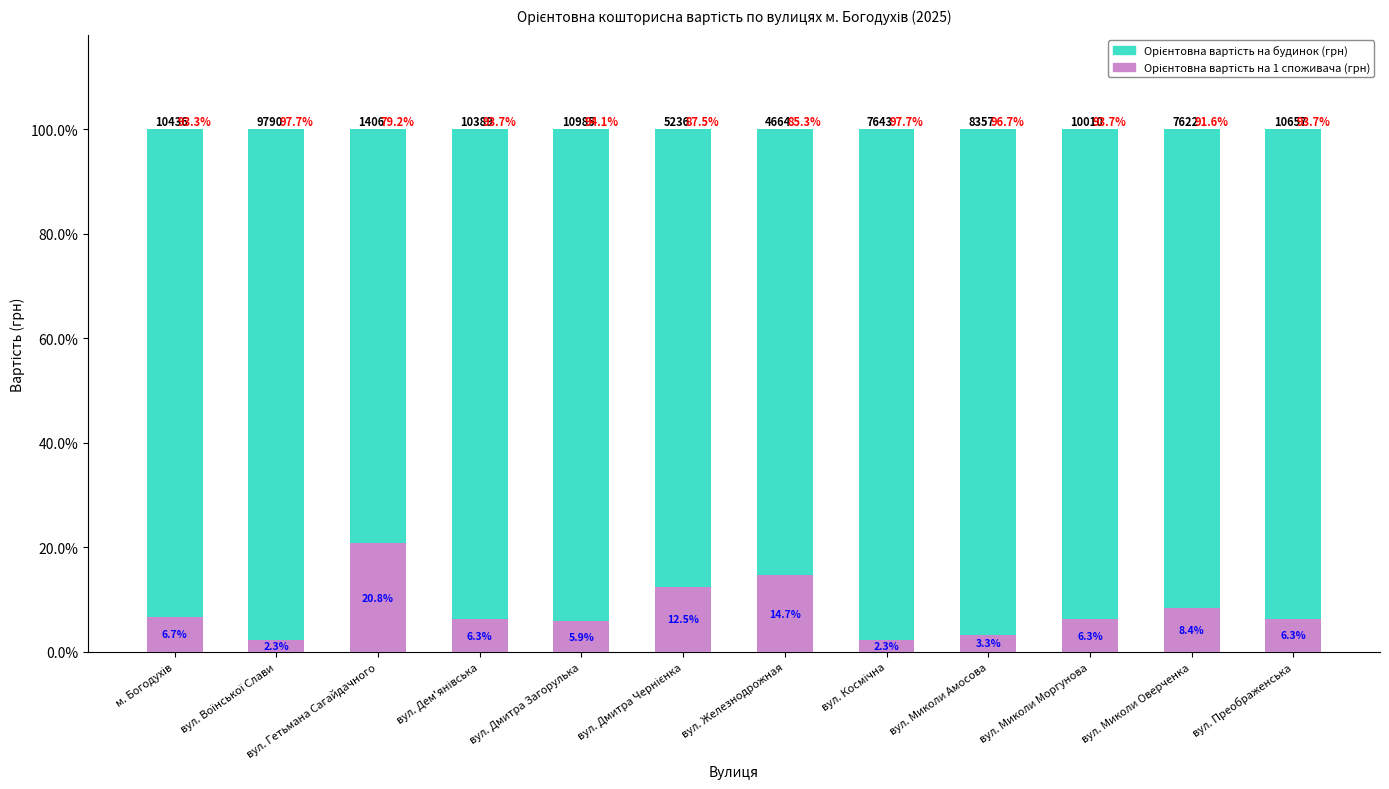

How many categories are shown in the chart?

12